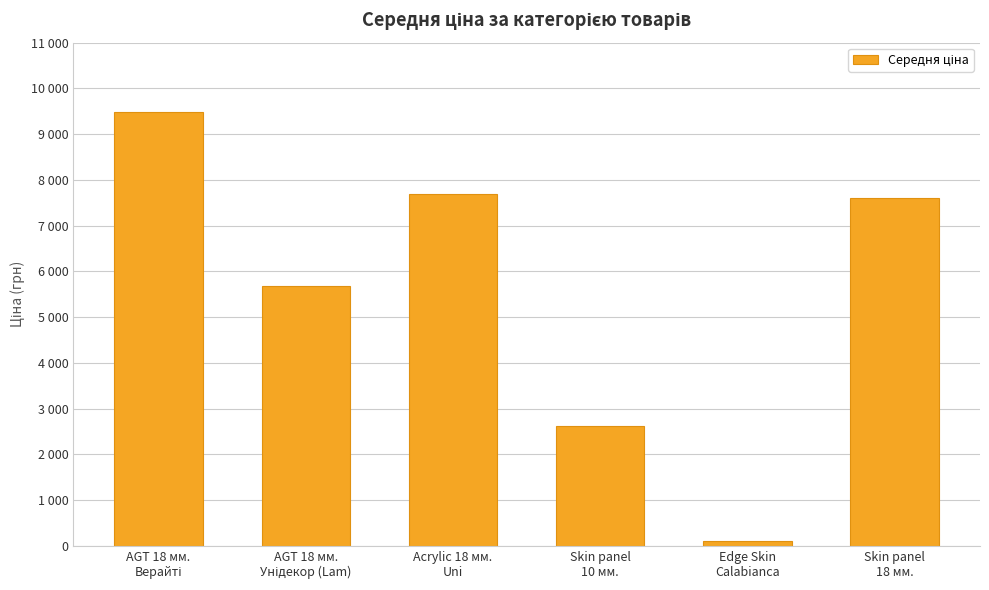

Which has a higher value, Skin panel
10 мм. or Skin panel
18 мм.?

Skin panel
18 мм.